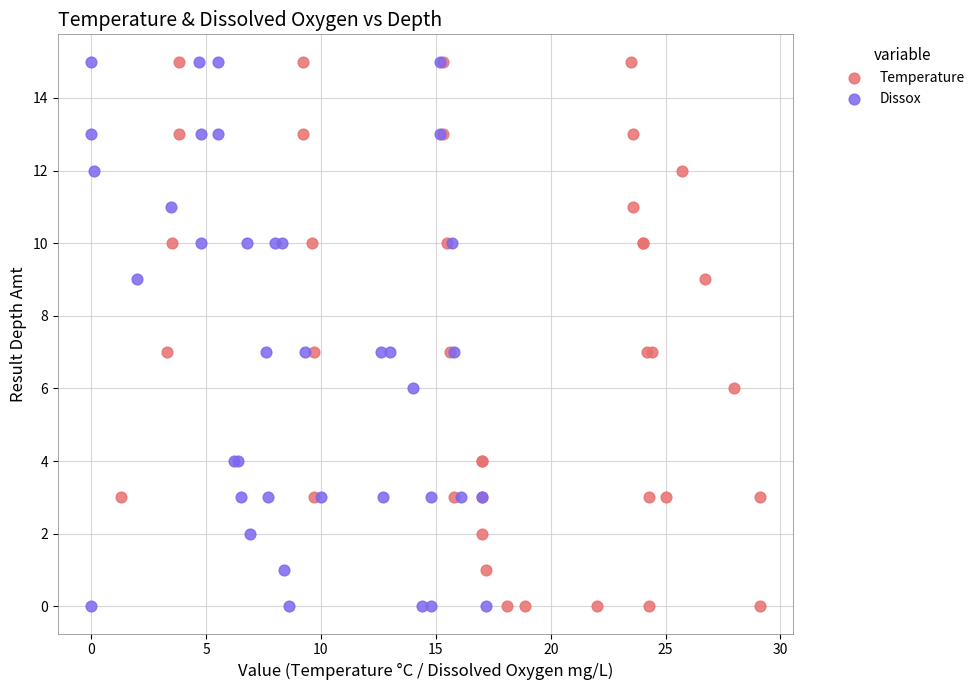

What are all the series names shown in the legend?

Temperature, Dissox